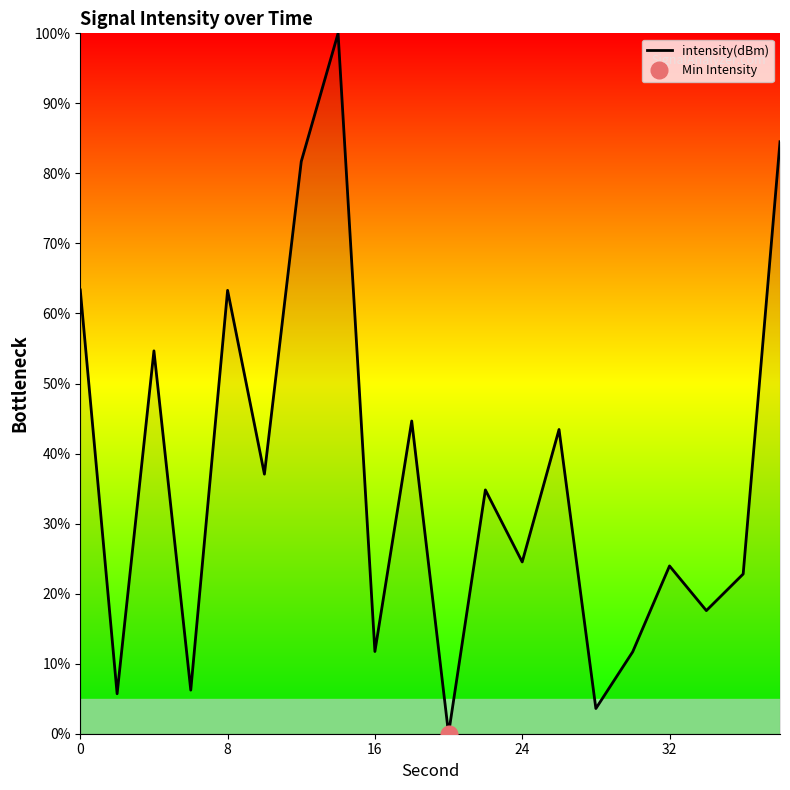

True or false: intensity(dBm) has a value of 11.7 at 16.

True